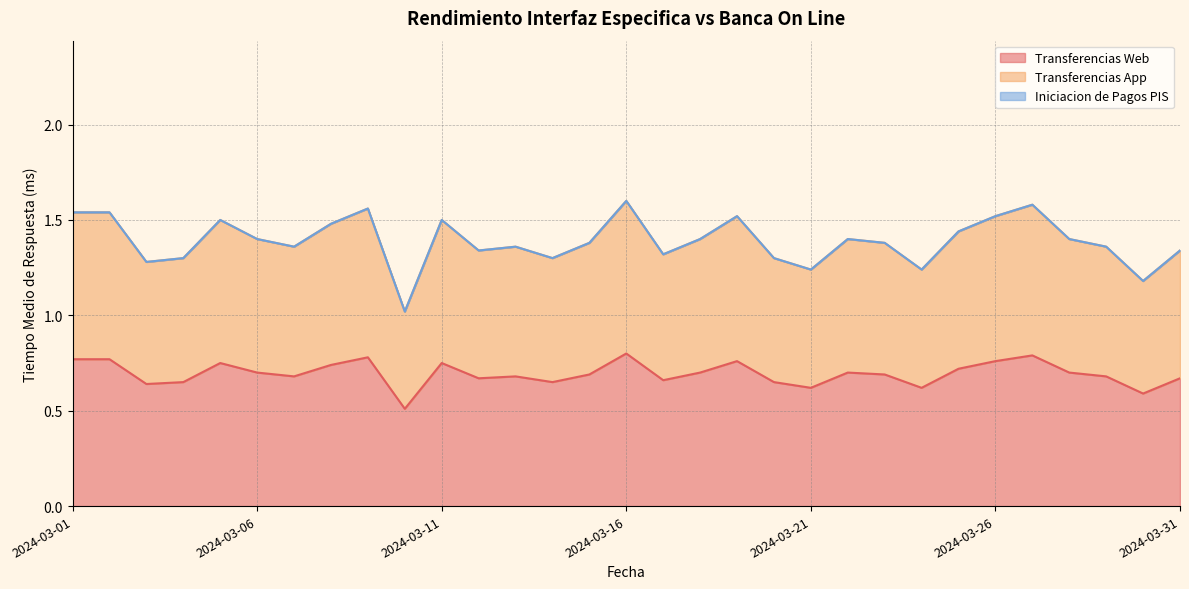

Which series changed the most between 2024-03-21 and 2024-03-31?

Transferencias App